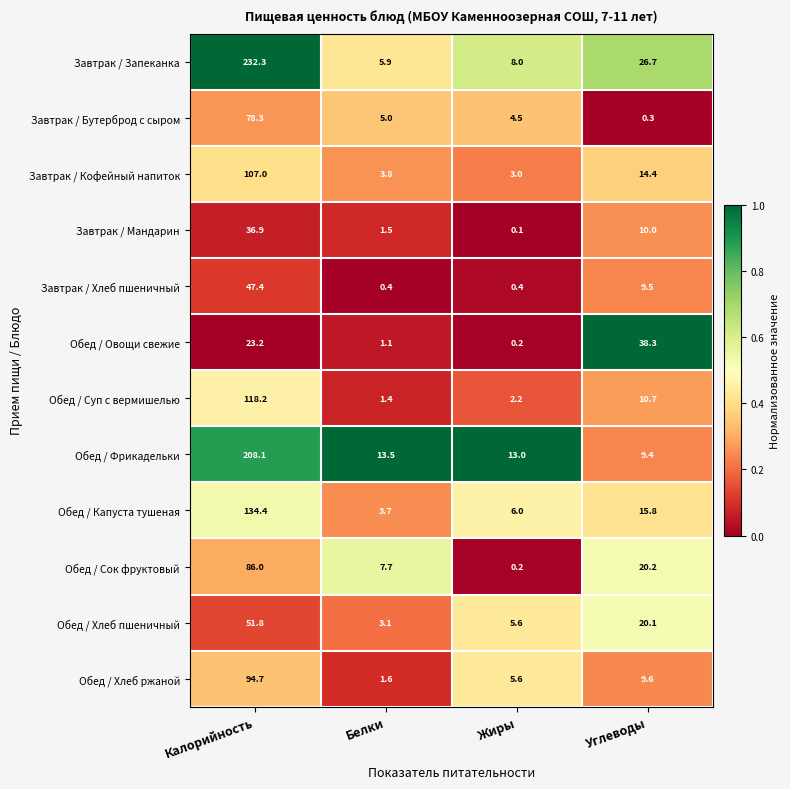

Where is Обед / Овощи свежие nearest to the value 19?

Калорийность